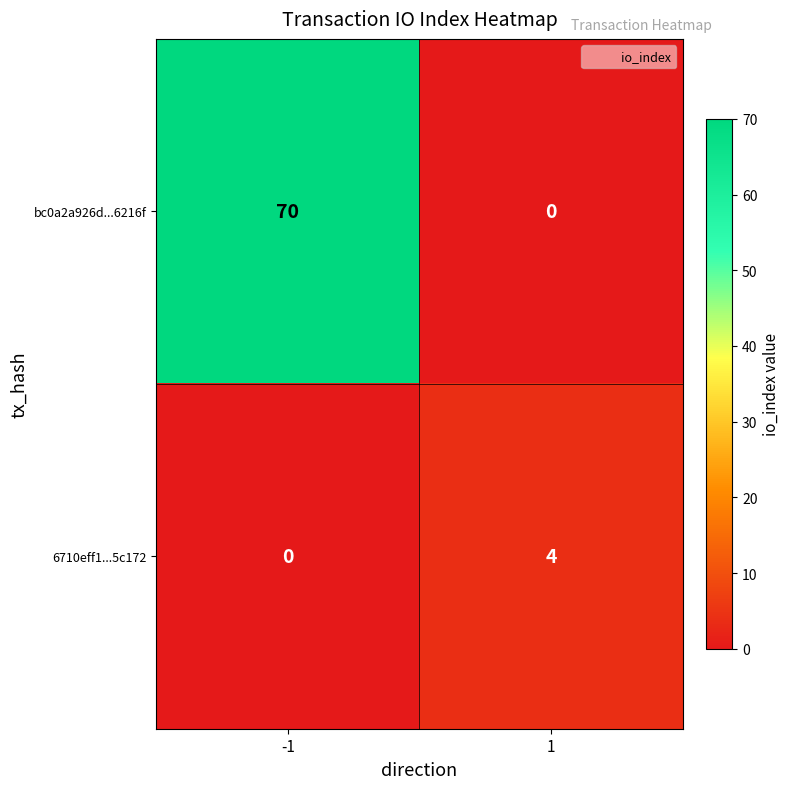

True or false: bc0a2a926d...6216f has a value of 0 at 1.

True